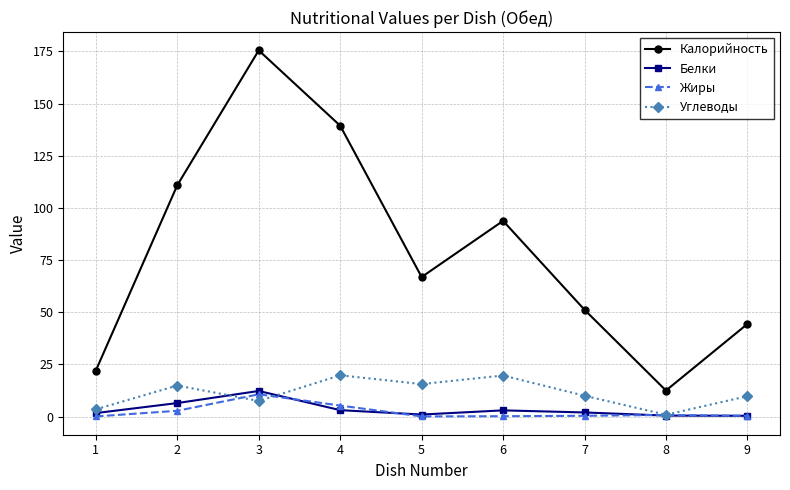

True or false: Жиры has more than 0 interior local peaks.

True